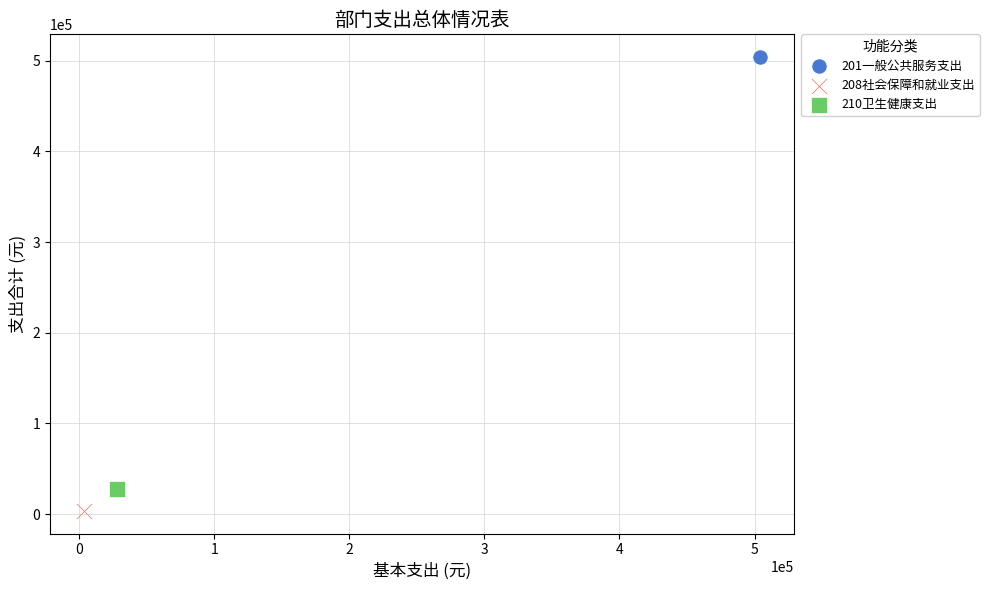

Which series reaches the minimum Y coordinate?

208社会保障和就业支出